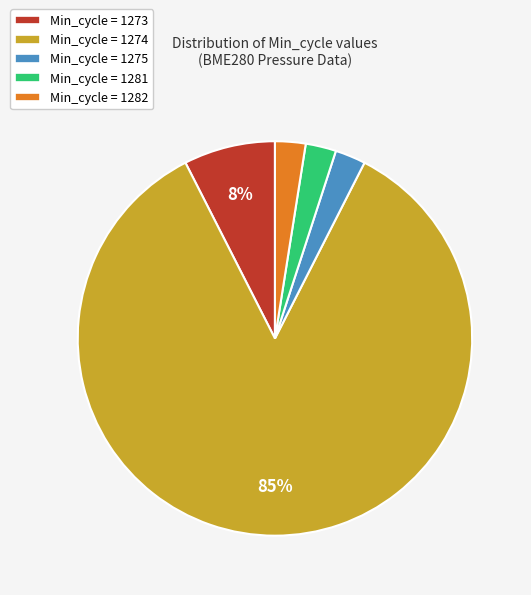

Does any single category account for the majority?

Yes